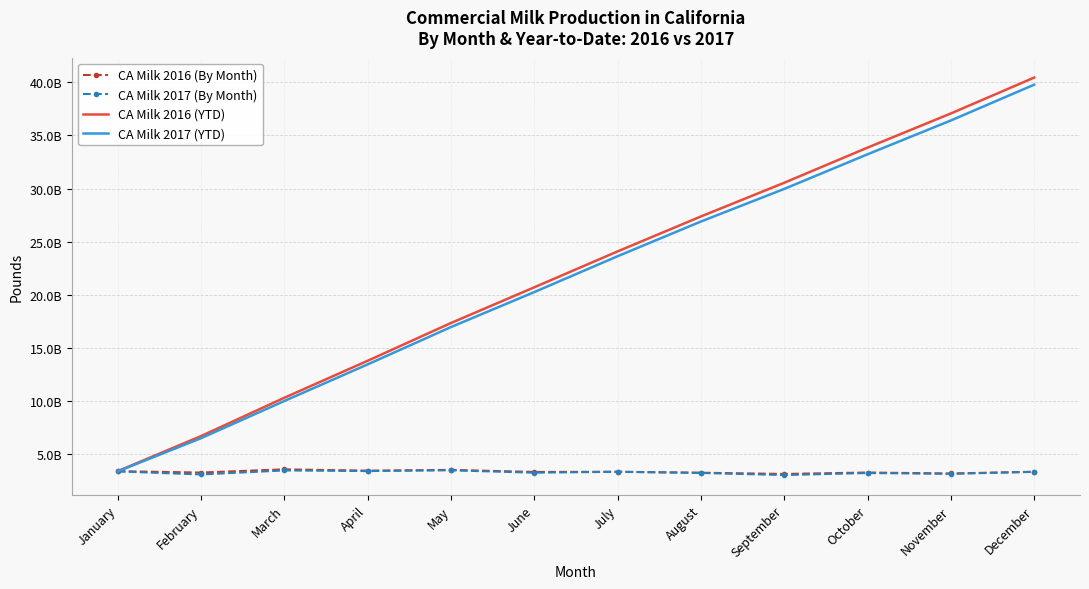

What are all the series names shown in the legend?

CA Milk 2016 (By Month), CA Milk 2017 (By Month), CA Milk 2016 (YTD), CA Milk 2017 (YTD)